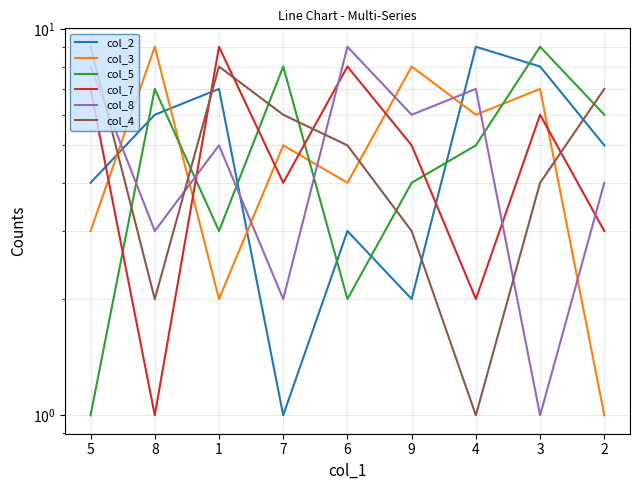

How many interior local peaks does the col_2 series have?

3